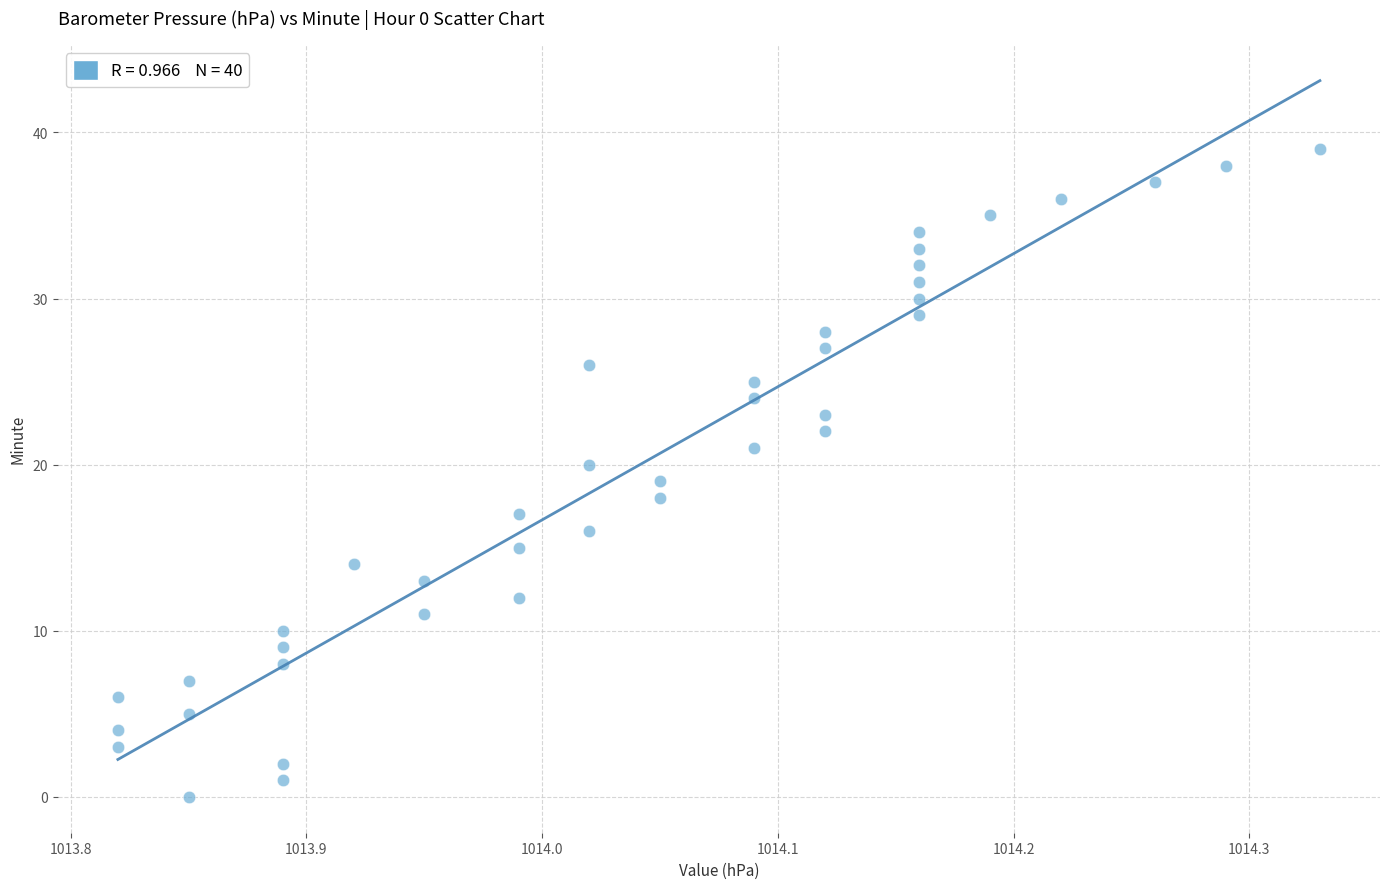

What is the range of Y values (max minus min)?

39